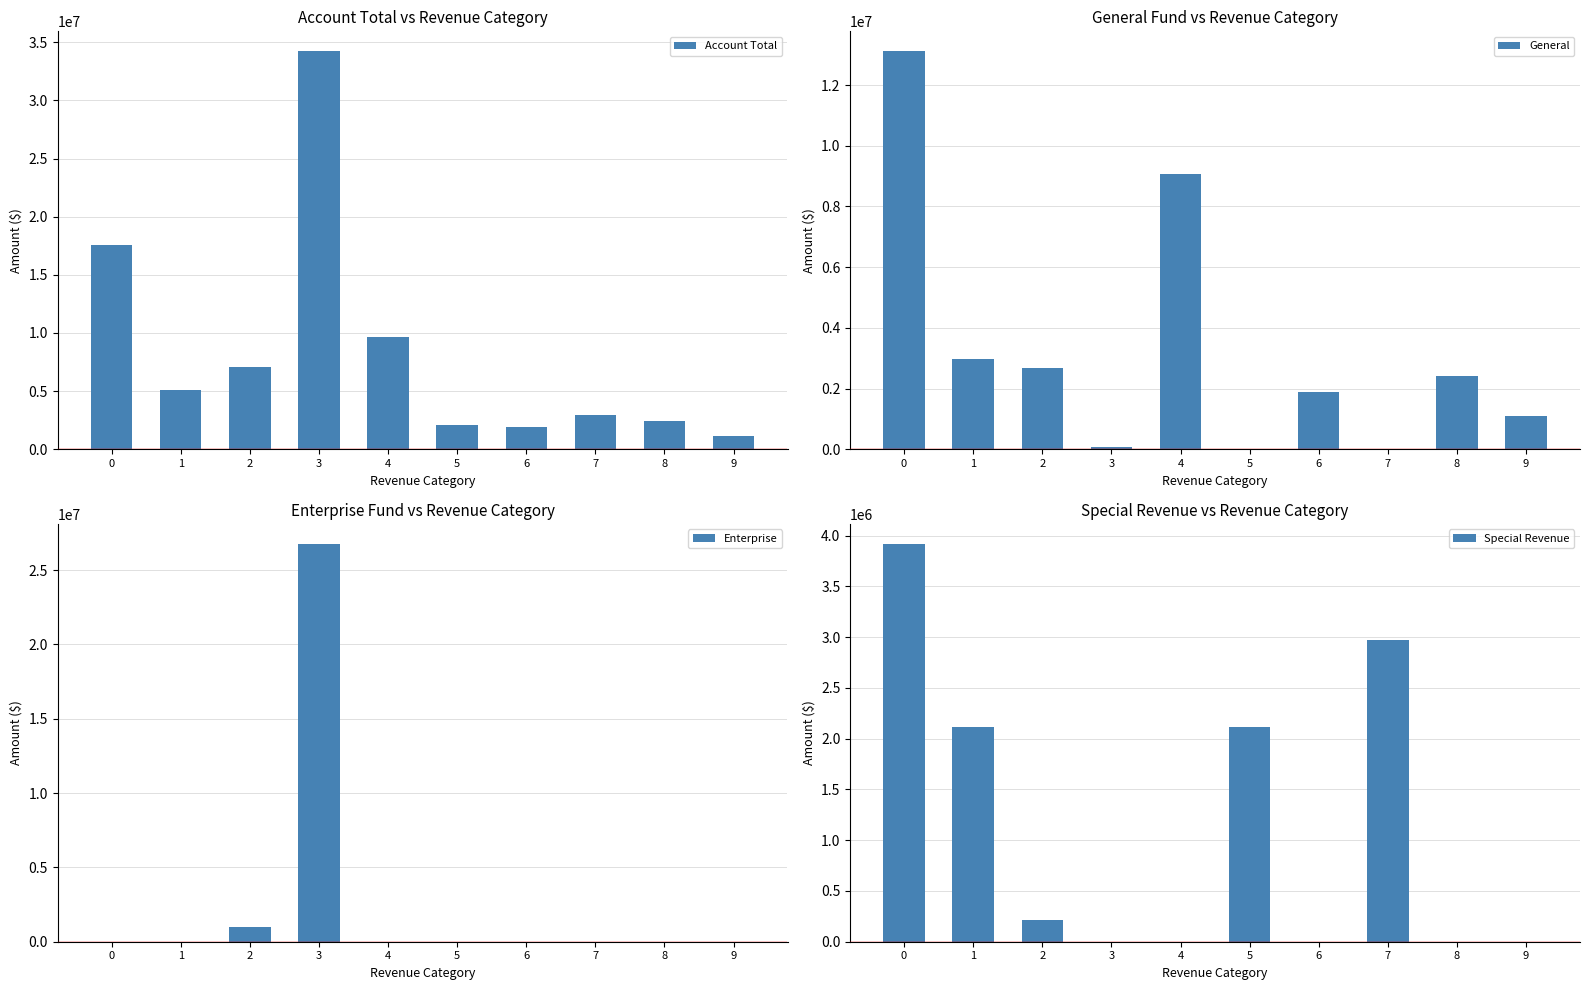

What is the value of the Special Revenue bar at the 8th from the left?

2972986